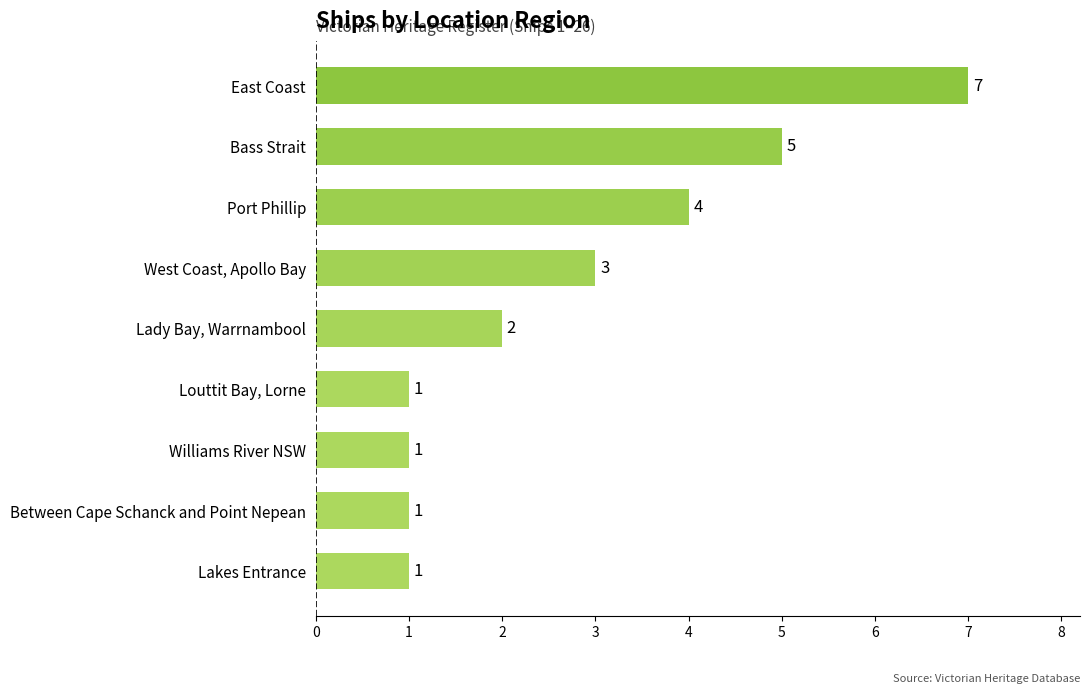

Read the value at Port Phillip.

4